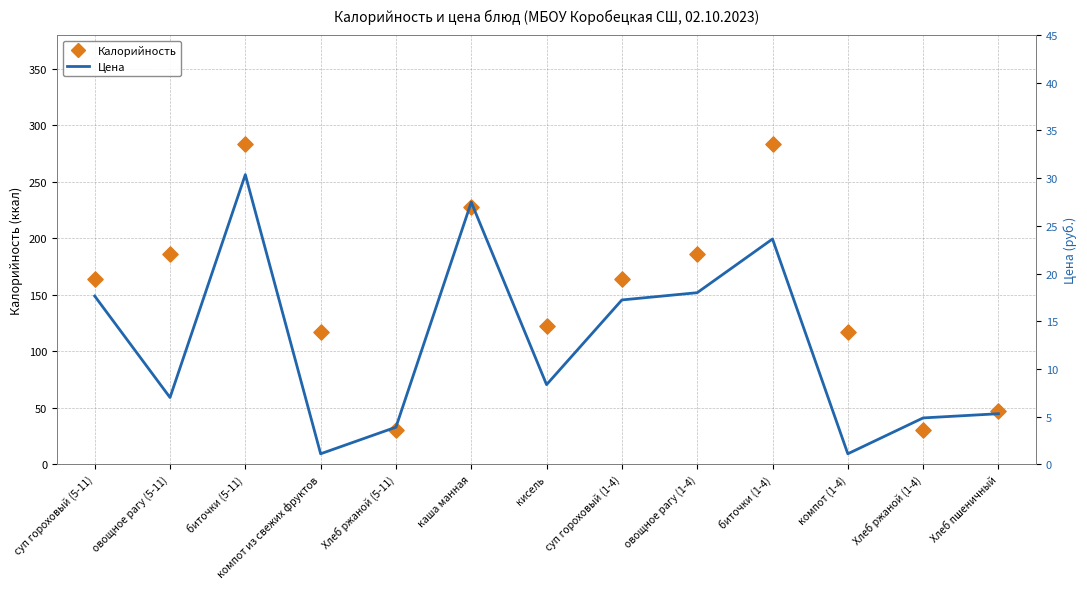

What are all the series names shown in the legend?

Калорийность, Цена